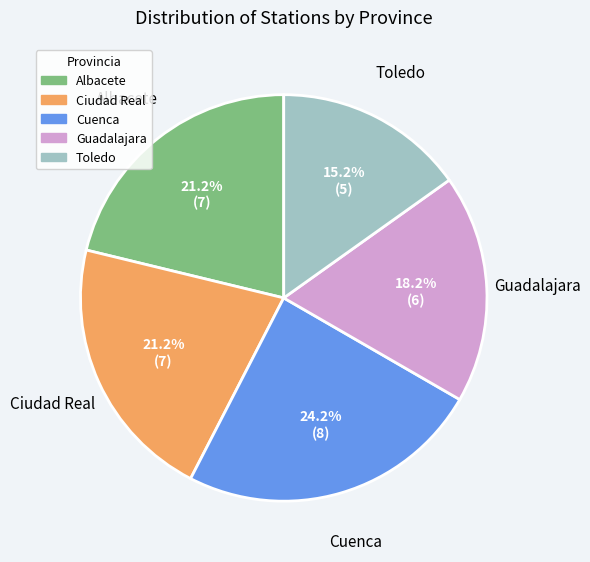

Does Toledo account for over 50% of the chart?

No